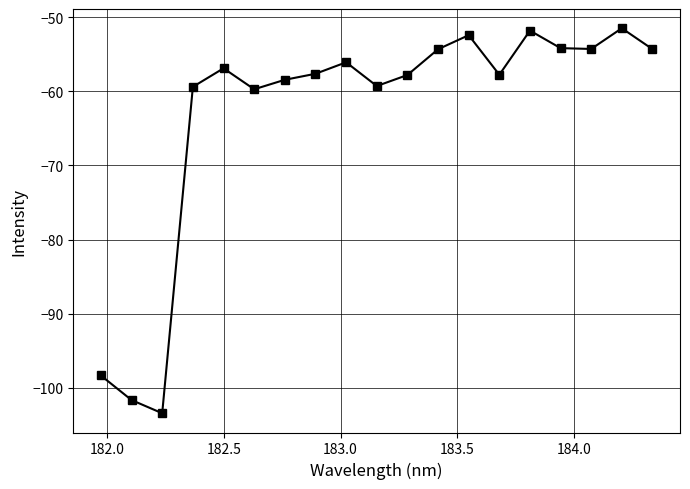

What is the minimum value shown in the chart?

-103.5